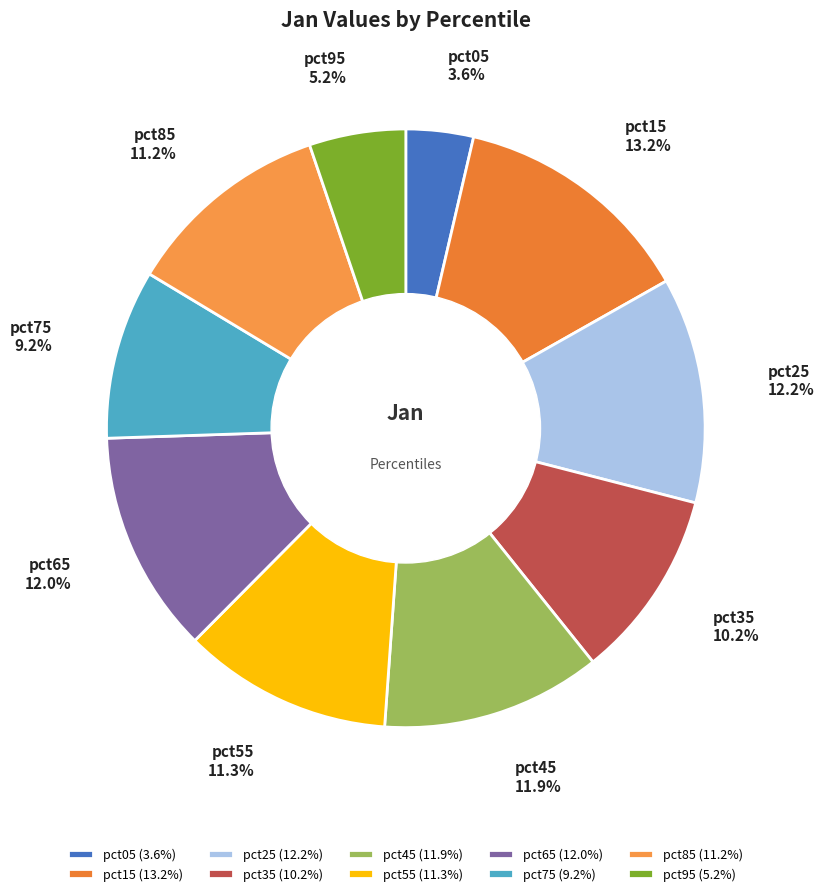

The pct65 slice represents 5% of the pie. True or false?

False